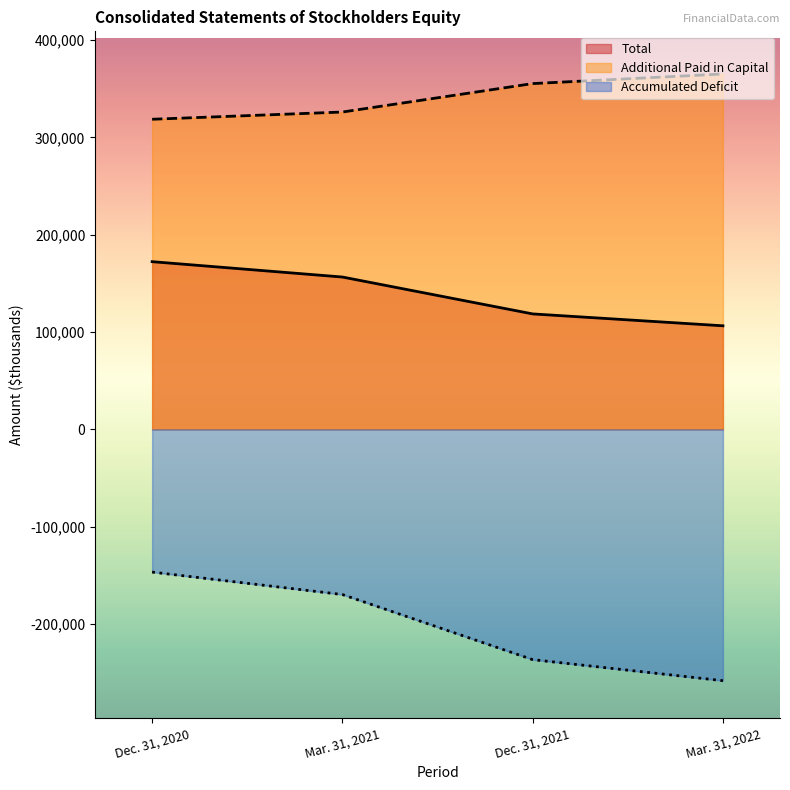

What are all the series names shown in the legend?

Total, Additional Paid in Capital, Accumulated Deficit